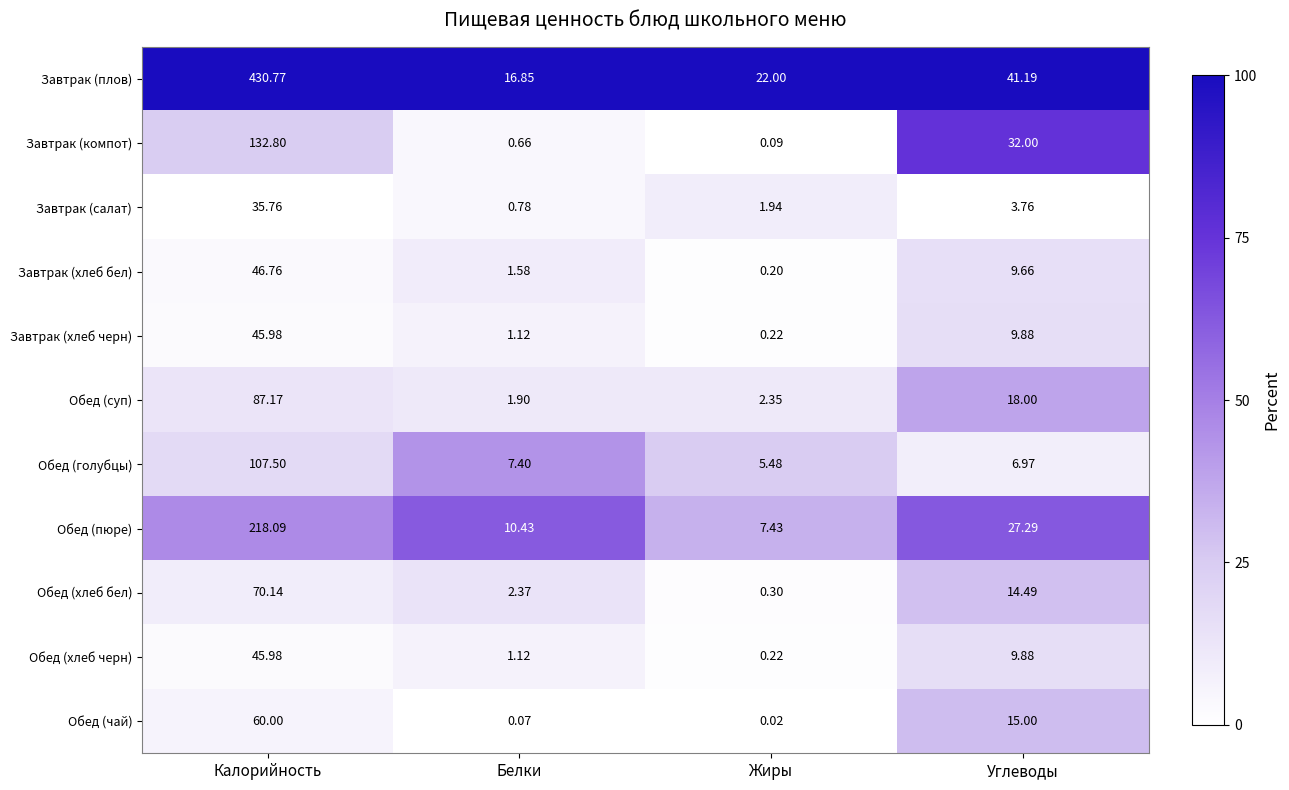

Where is Завтрак (хлеб бел) nearest to the value 23?

Углеводы